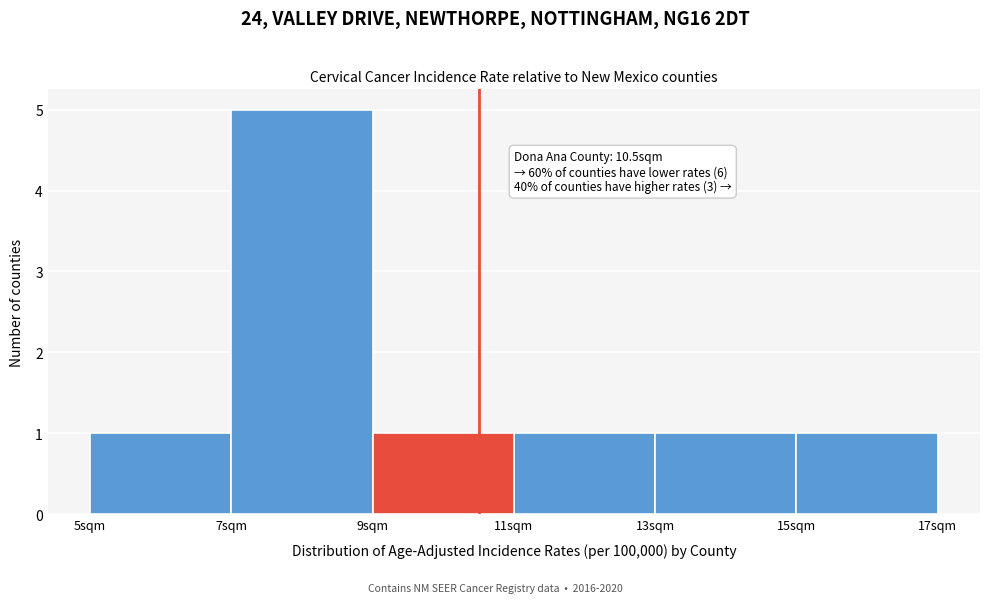

Over which range of the x-axis is the bar tallest?

7 to 9